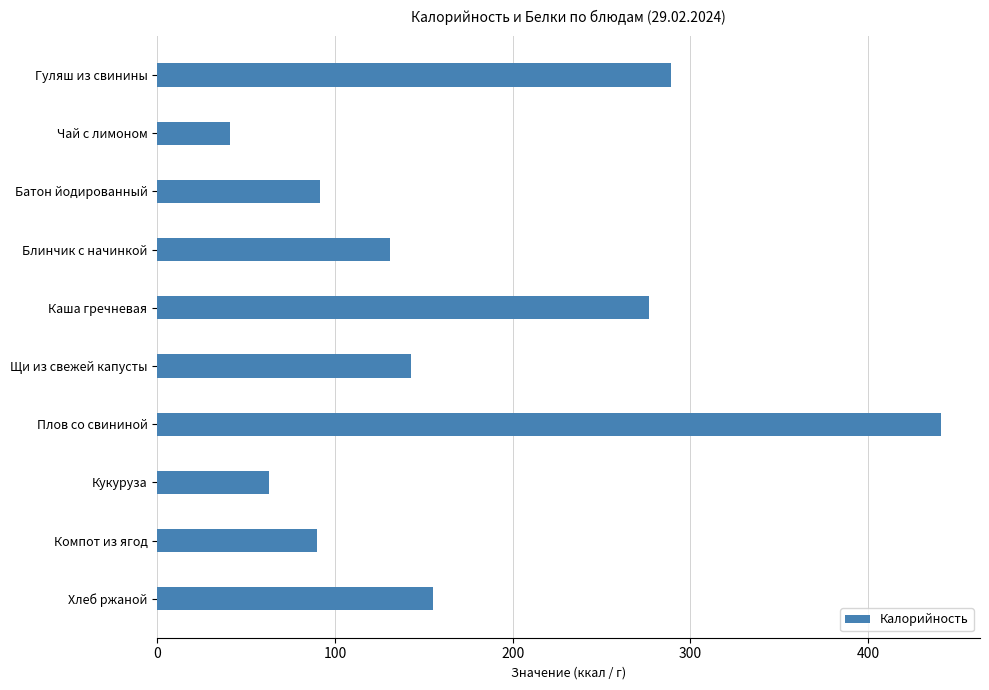

What is the value of the 1st bar from the top?

289.0